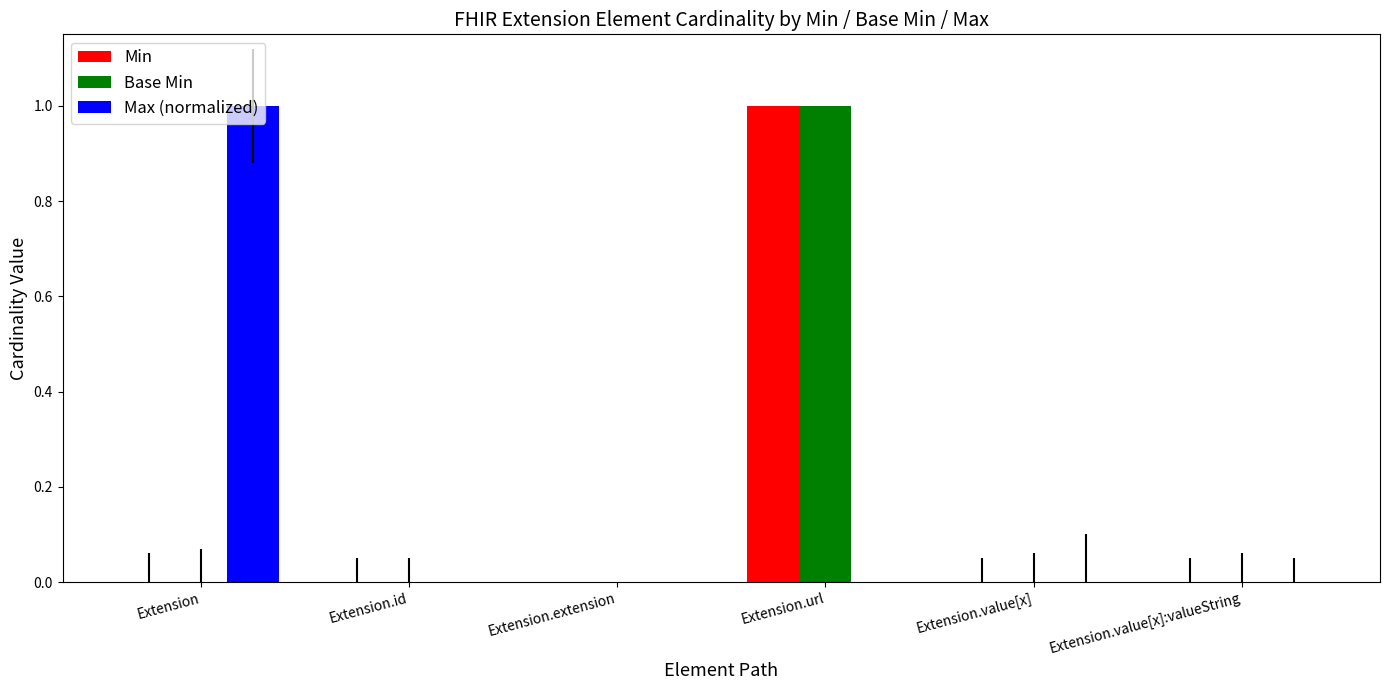

The Base Min series shows 1.0 at Extension.url. True or false?

True